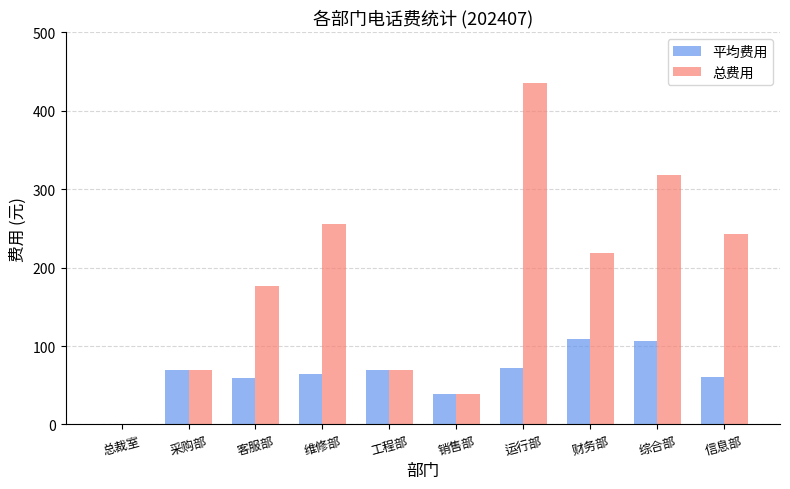

How many groups of bars are there?

10